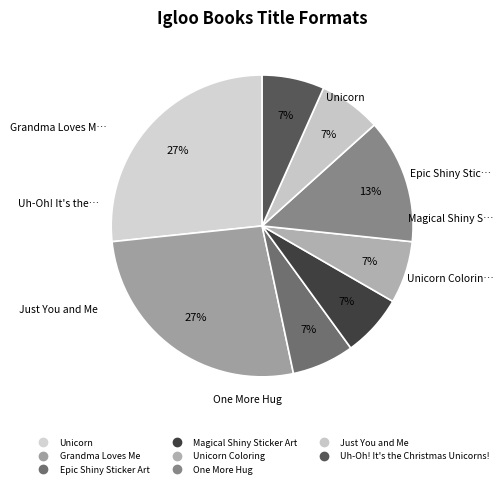

To the nearest percent, what is the average slice percentage?

12%